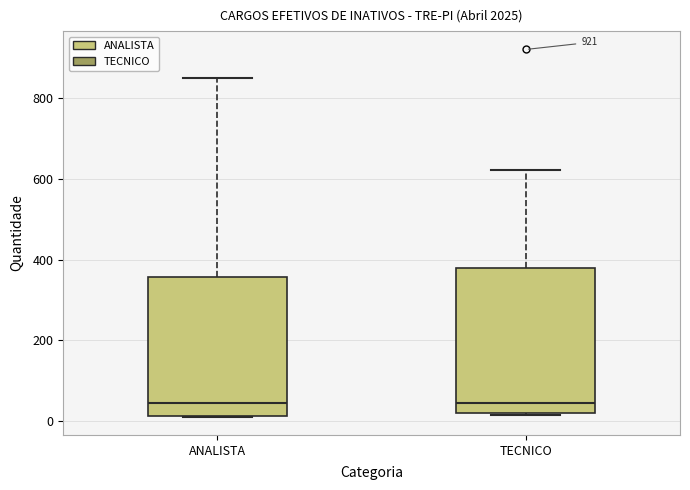

Where does the median line of the box for ANALISTA sit on the y-axis? The values are not printed on the chart, so give them approximately, as read against the axis.

40